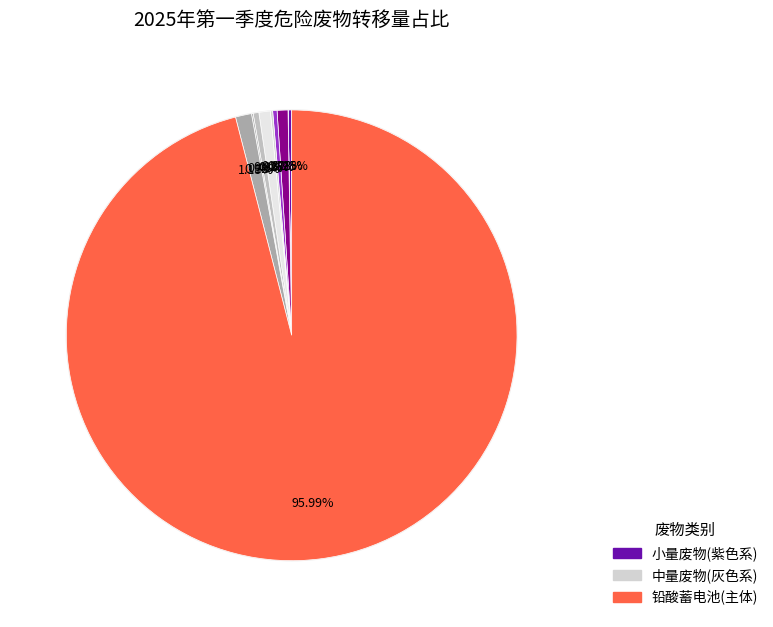

Combined, do 废矿物油 and 废碳带 account for over 50%?

No